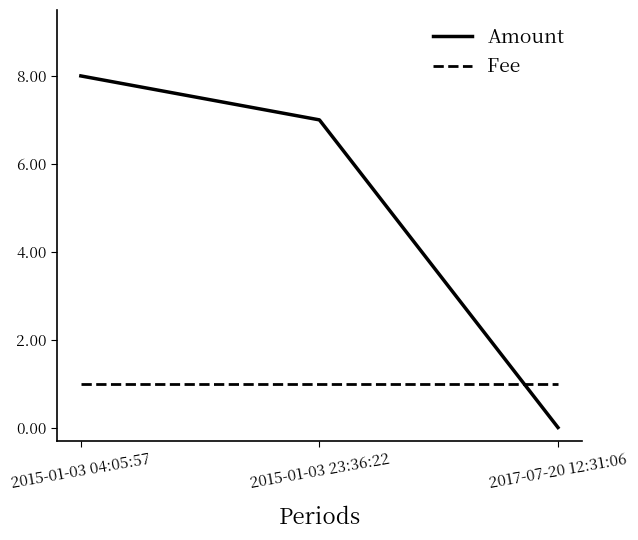

The value of Fee at 2017-07-20 12:31:06 is 2. True or false?

False